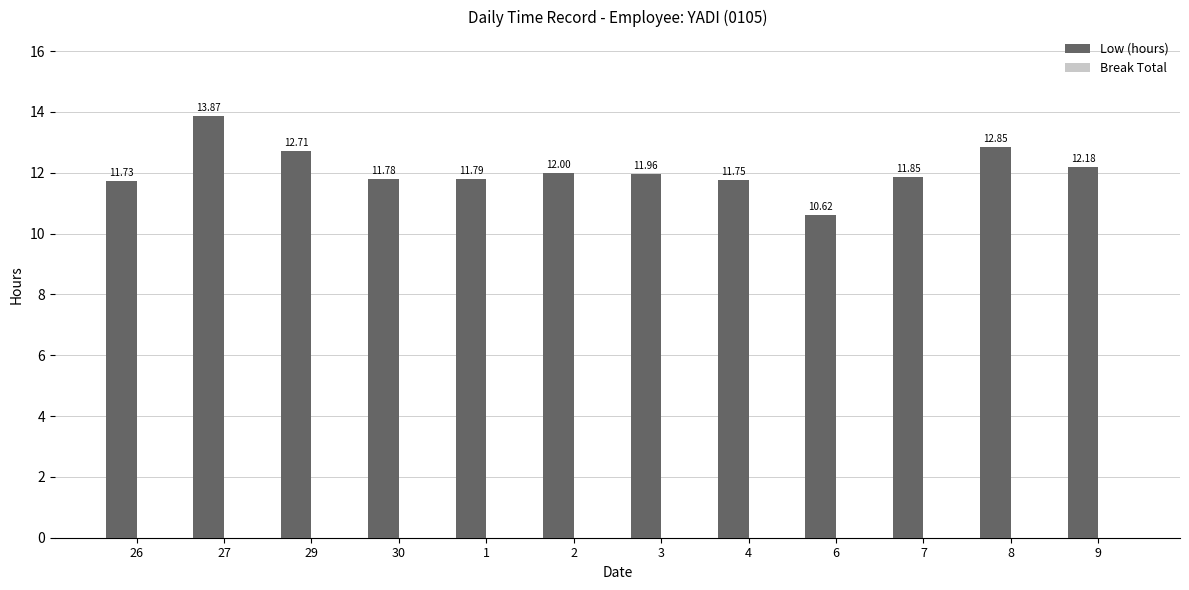

List the labels in order of value, largest first.

27, 8, 29, 9, 2, 3, 7, 1, 30, 4, 26, 6